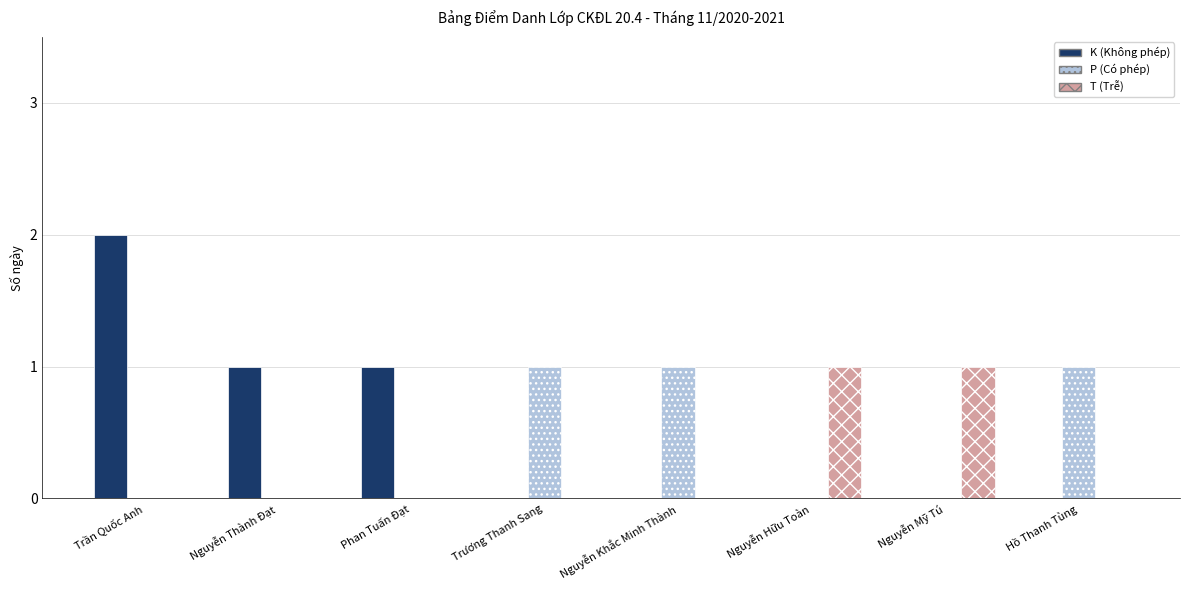

Is it true that K (Không phép) equals 0 at Nguyễn Khắc Minh Thành?

True